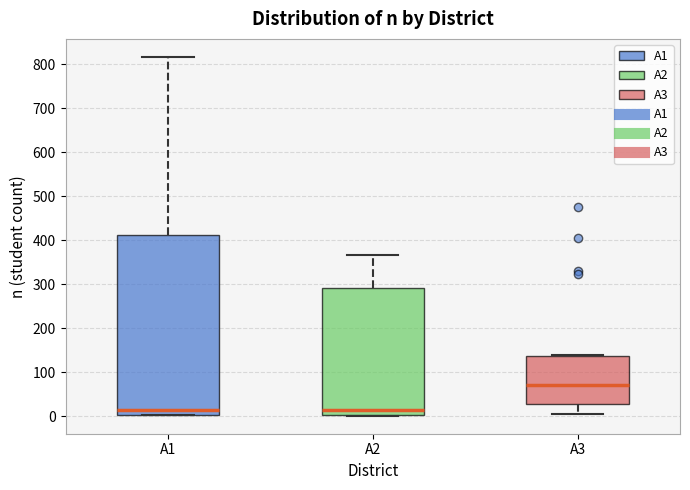

Reading left to right, read every box against the y-axis: the position of its median line, the range the box covers, and the ends of its whiskers. The values are not printed on the chart, so give them approximately, as read against the axis.

A1: median 10, box 0 to 410, whiskers 0 to 820
A2: median 10, box 0 to 290, whiskers 0 to 370
A3: median 70, box 30 to 140, whiskers 10 to 140